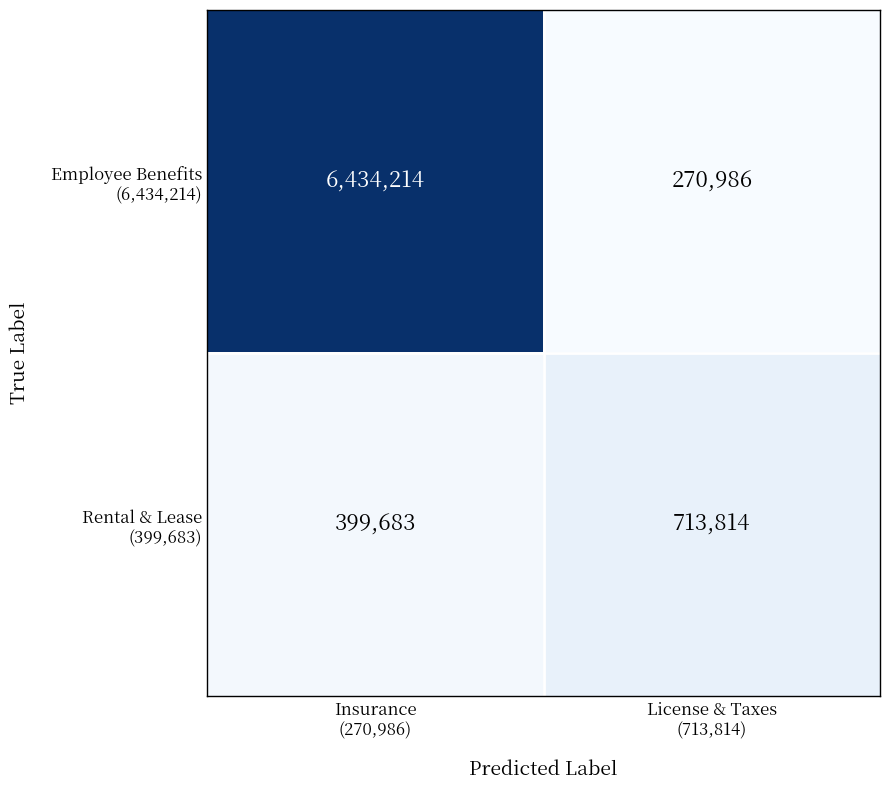

What is the maximum value shown in the chart?

6434214